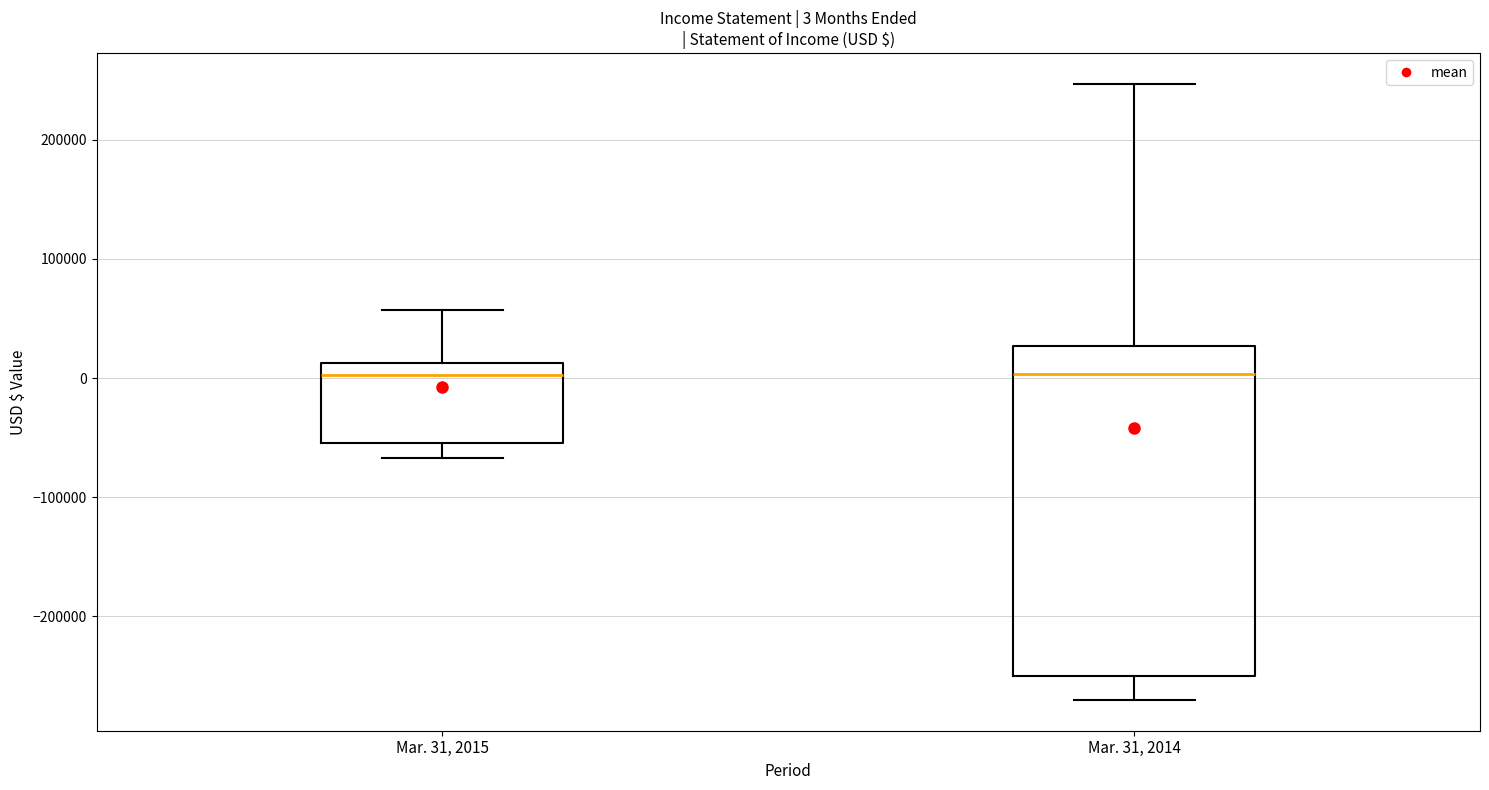

Comparing the boxes themselves (not the whiskers), which one is the tallest?

Mar. 31, 2014